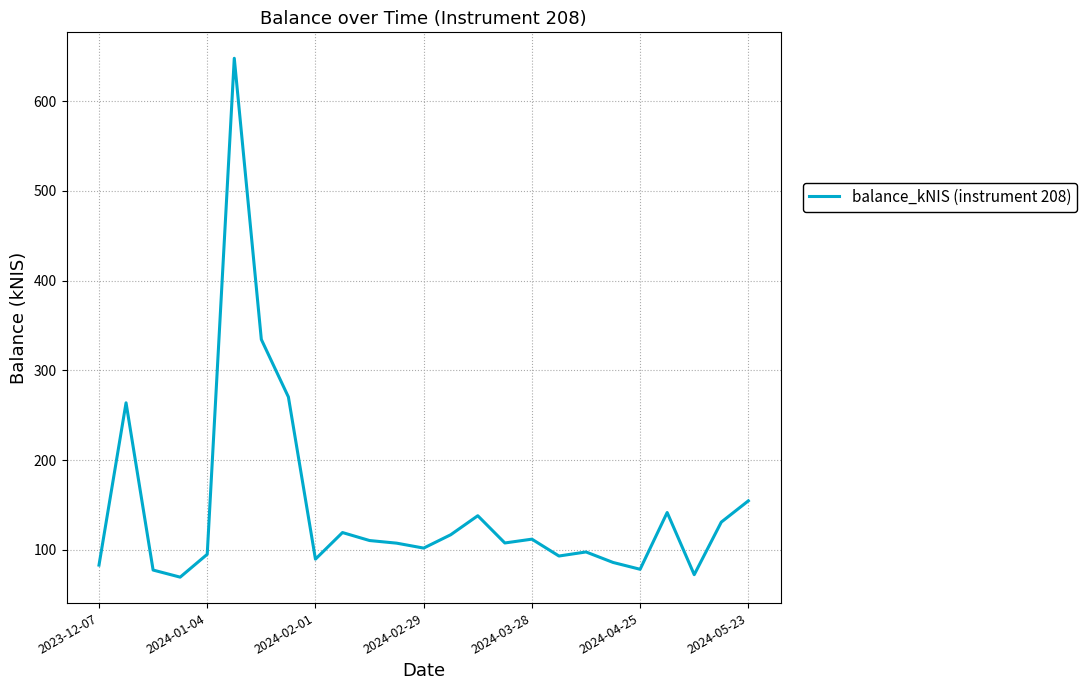

What is the difference between the maximum and minimum values?

578.5